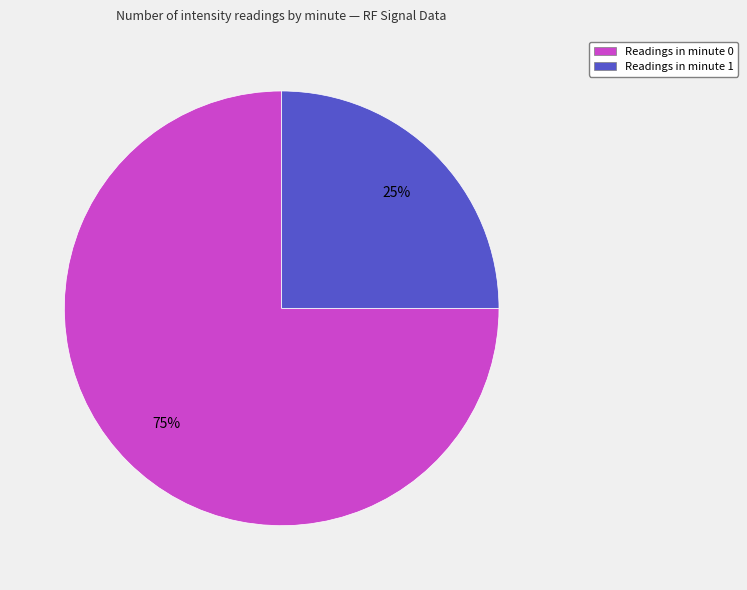

To the nearest percent, what portion does Readings in minute 1 represent?

25%